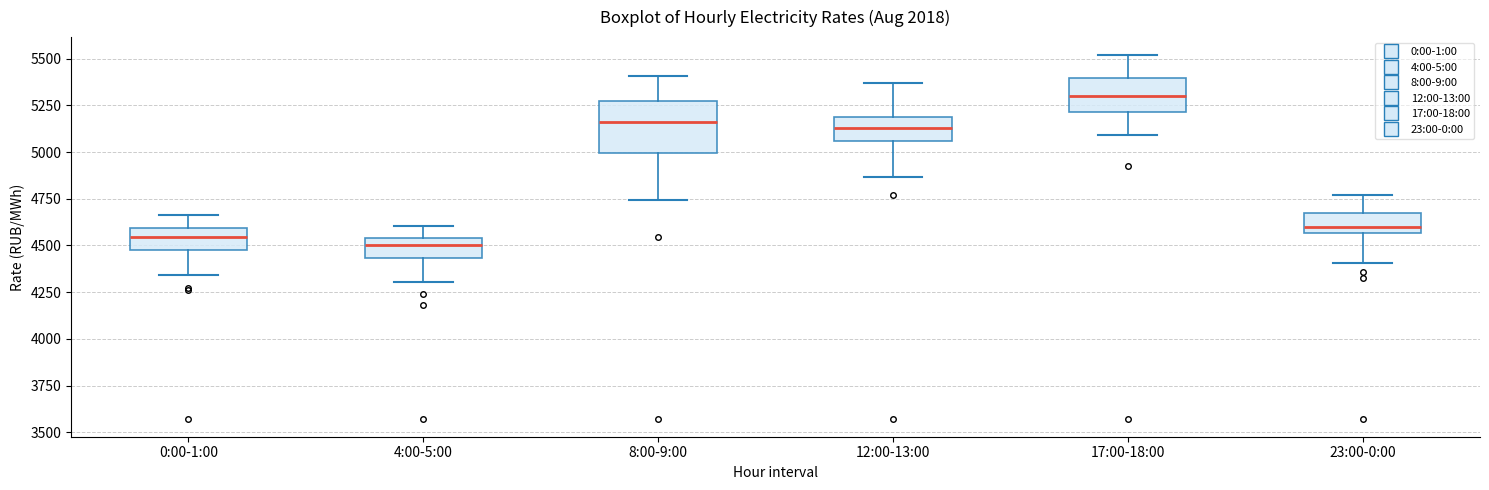

Where does the upper whisker of the box for 8:00-9:00 end on the y-axis? The values are not printed on the chart, so give them approximately, as read against the axis.

5400